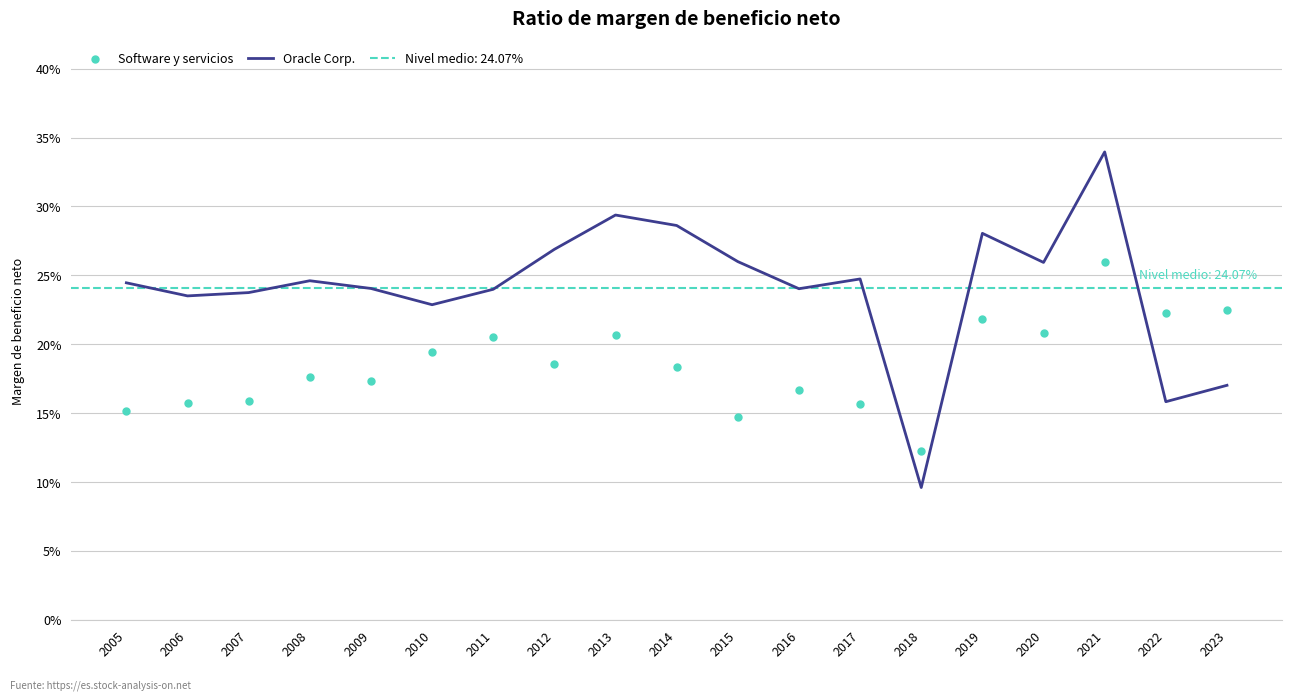

Is the value of Oracle Corp. at 2006 greater than the value of Software y servicios at 2009?

Yes